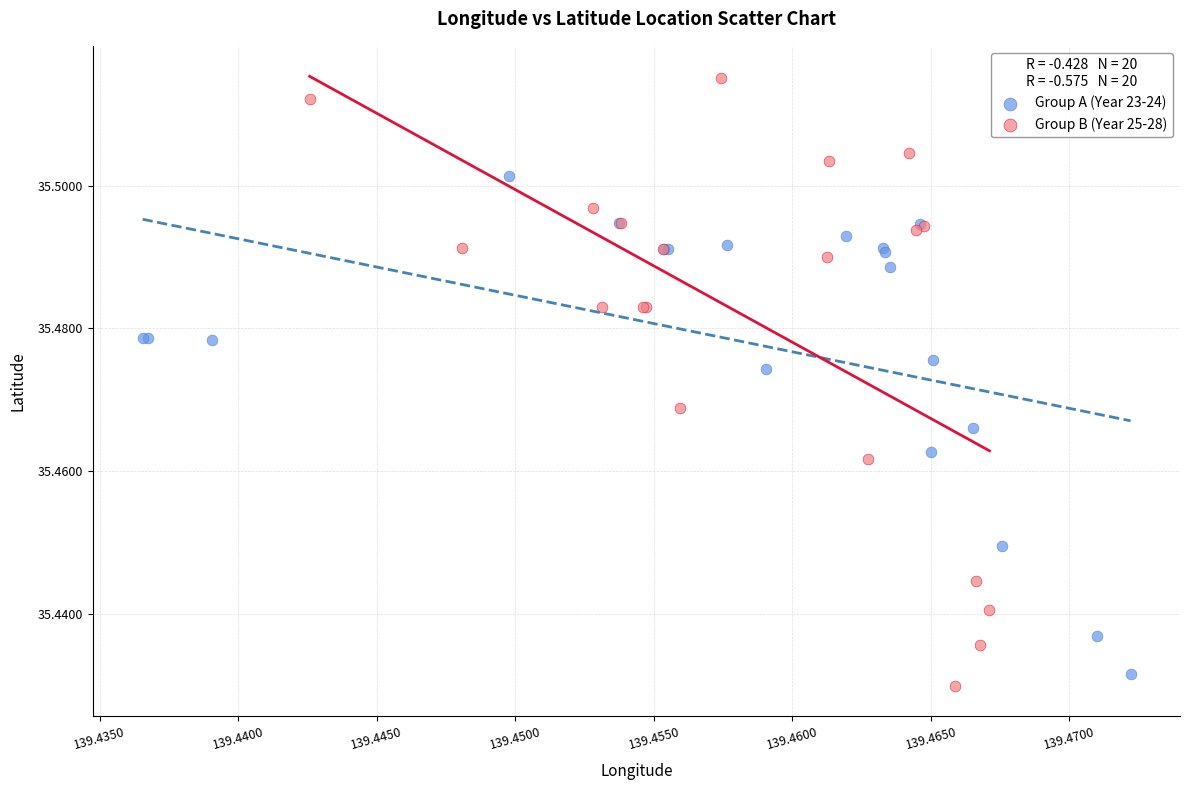

Which series contains the highest Y value?

Group B (Year 25-28)